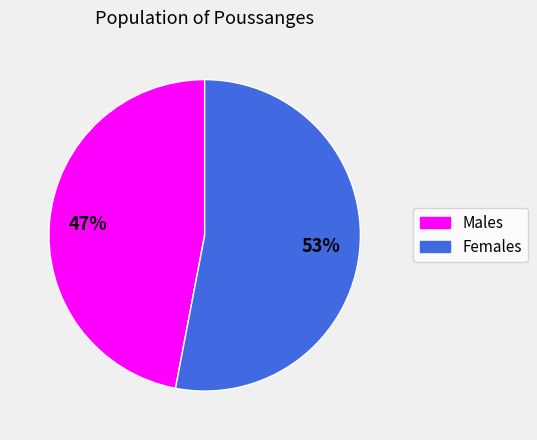

Is there a majority slice in this chart?

Yes